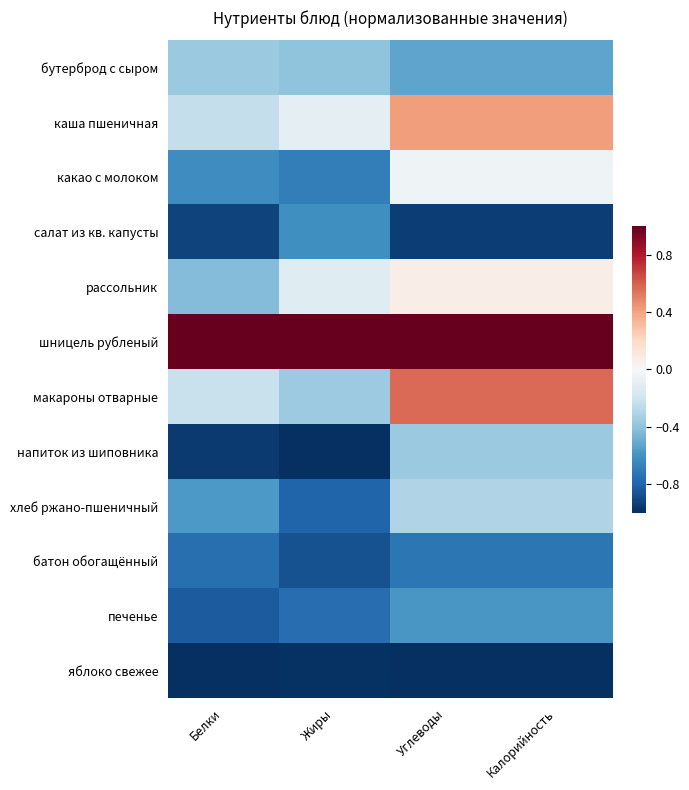

Reading right to left, what are all the values shown in this chart?

бутерброд с сыром: Калорийность=-0.5	Углеводы=-0.5	Жиры=-0.4	Белки=-0.4
каша пшеничная: Калорийность=0.4	Углеводы=0.4	Жиры=-0.1	Белки=-0.2
какао с молоком: Калорийность=-0.0	Углеводы=-0.0	Жиры=-0.7	Белки=-0.6
салат из кв. капусты: Калорийность=-0.9	Углеводы=-0.9	Жиры=-0.6	Белки=-0.9
рассольник: Калорийность=0.1	Углеводы=0.1	Жиры=-0.1	Белки=-0.4
шницель рубленый: Калорийность=1.0	Углеводы=1.0	Жиры=1.0	Белки=1.0
макароны отварные: Калорийность=0.6	Углеводы=0.6	Жиры=-0.4	Белки=-0.2
напиток из шиповника: Калорийность=-0.4	Углеводы=-0.4	Жиры=-1.0	Белки=-1.0
хлеб ржано-пшеничный: Калорийность=-0.3	Углеводы=-0.3	Жиры=-0.8	Белки=-0.6
батон обогащённый: Калорийность=-0.7	Углеводы=-0.7	Жиры=-0.9	Белки=-0.8
печенье: Калорийность=-0.6	Углеводы=-0.6	Жиры=-0.8	Белки=-0.8
яблоко свежее: Калорийность=-1.0	Углеводы=-1.0	Жиры=-1.0	Белки=-1.0